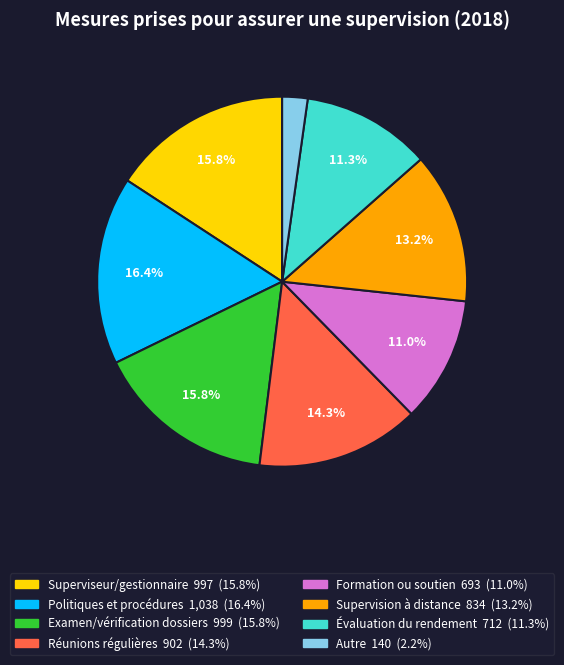

Does any single category account for the majority?

No